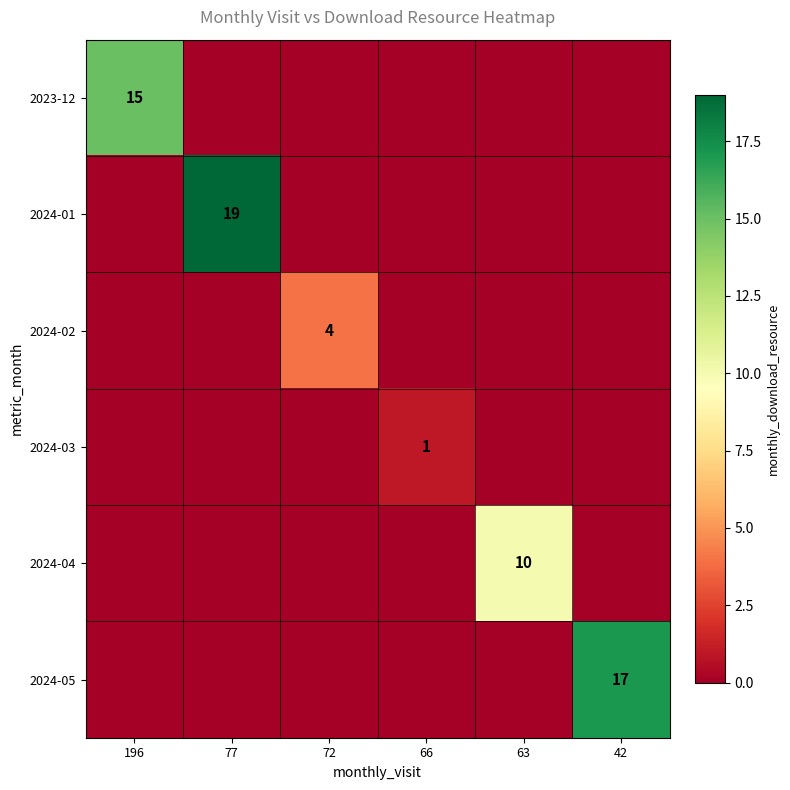

What is the sum of all 2024-04 values?

10